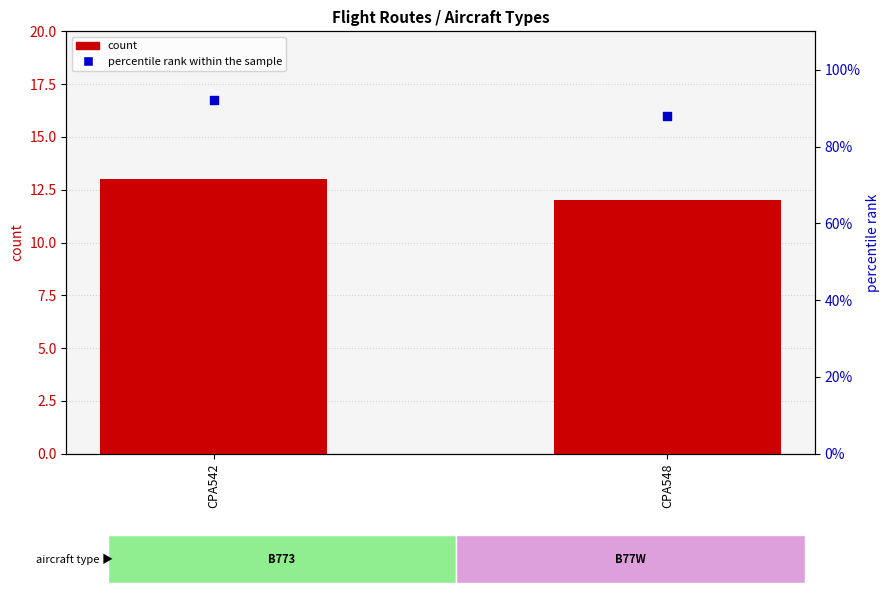

What is the total value across all series at CPA542?

105